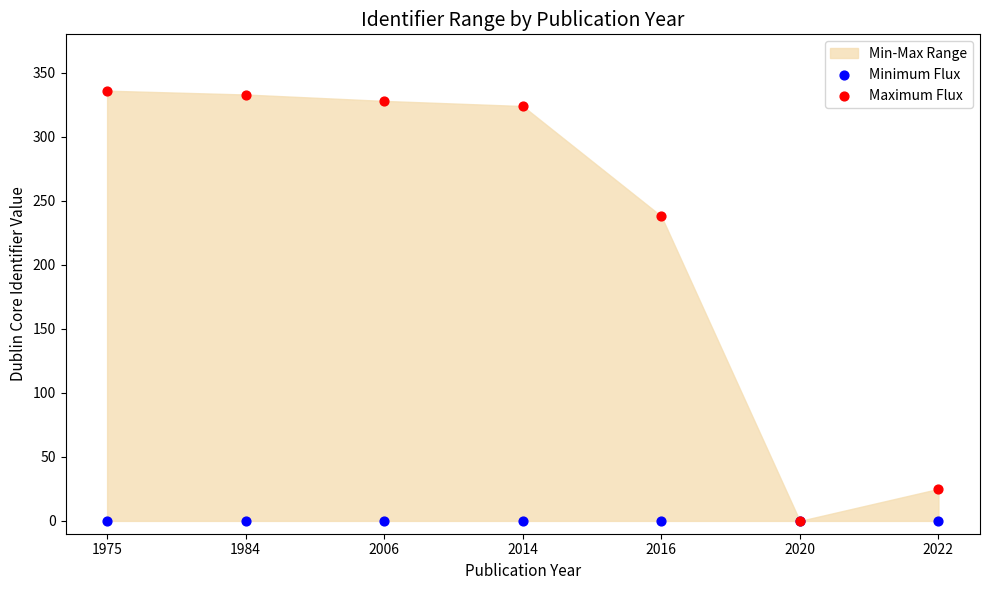

In the Maximum Flux series, what Y value is closest to 168?

238